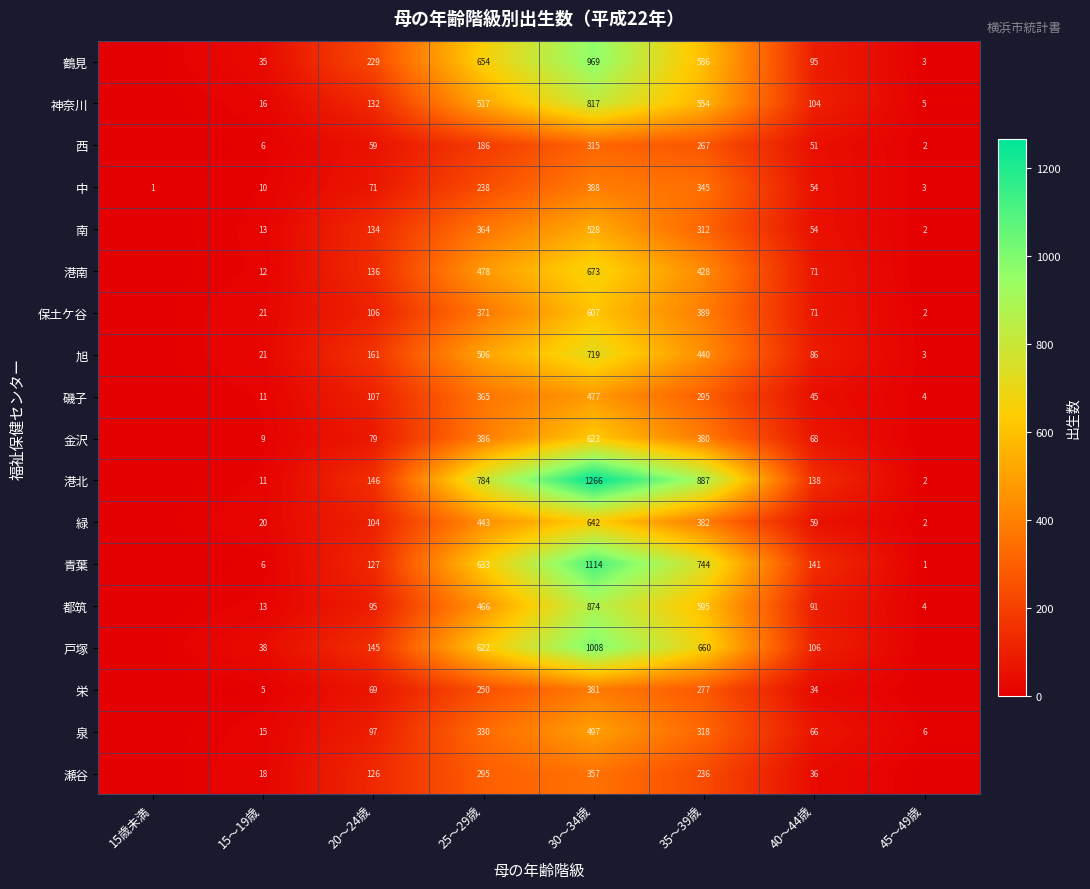

Rank the series at 30～34歳 from highest to lowest value.

港北, 青葉, 戸塚, 鶴見, 都筑, 神奈川, 旭, 港南, 緑, 金沢, 保土ケ谷, 南, 泉, 磯子, 中, 栄, 瀬谷, 西